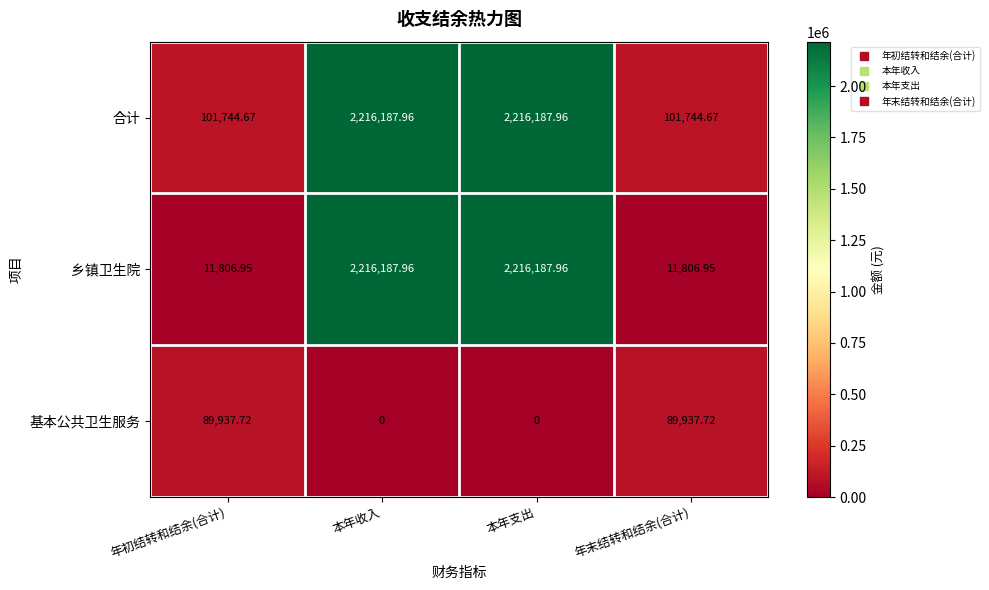

Is the value of 合计 at 年末结转和结余(合计) greater than the value of 乡镇卫生院 at 本年收入?

No